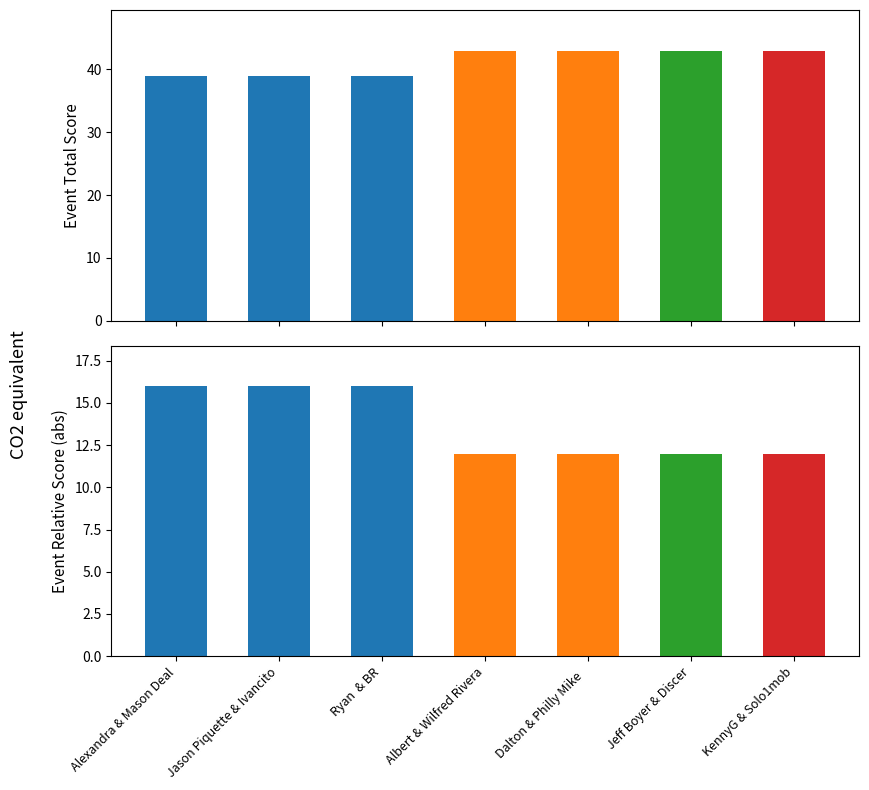

The value of event_relative_score at Albert & Wilfred Rivera is 12. True or false?

True